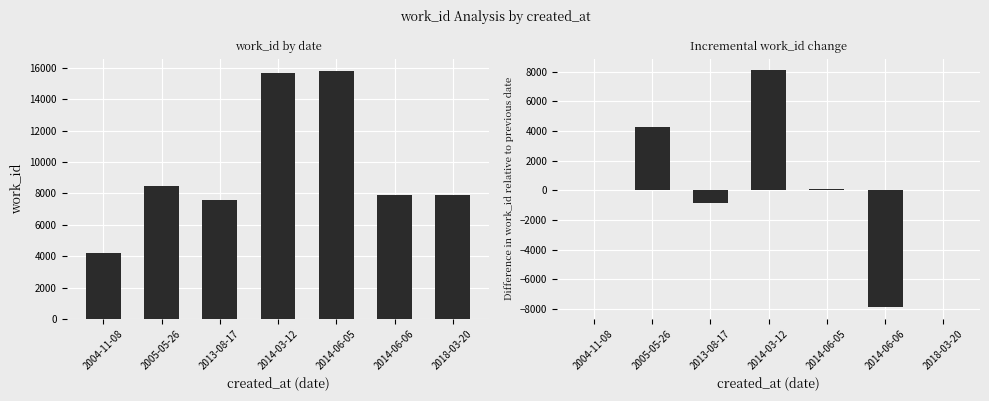

Rank the series at 2018-03-20 from highest to lowest value.

work_id, work_id diff